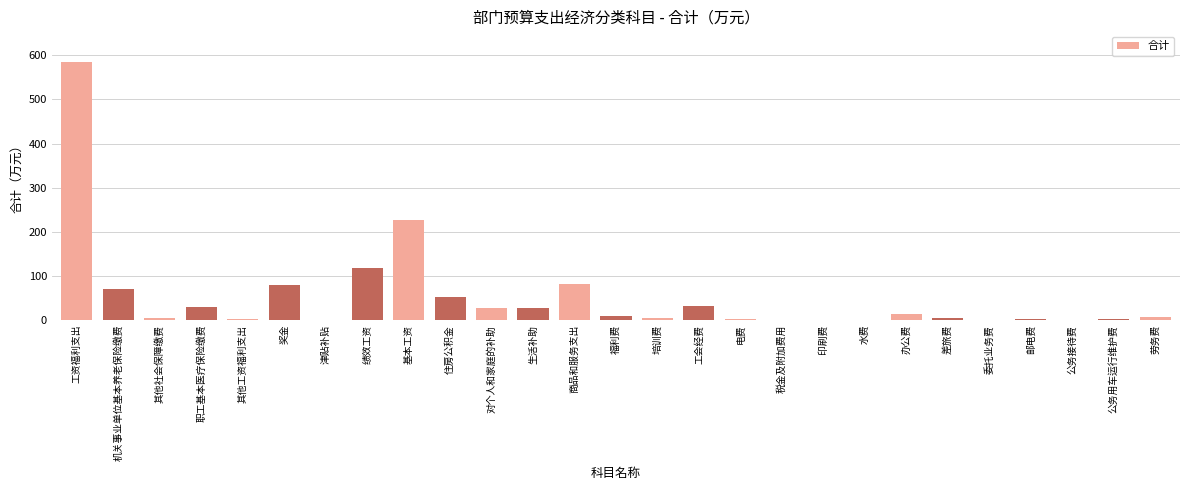

Approximately how many times larger is the value at 奖金 compared to 劳务费?

10.2